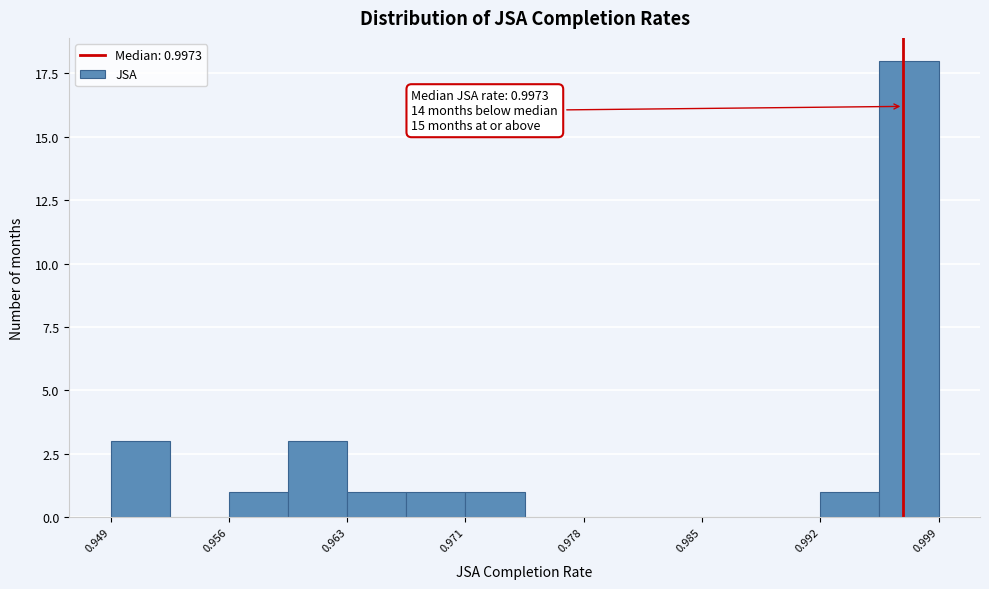

Read against the x-axis, roughly where is the centre of the tallest bar?

0.998